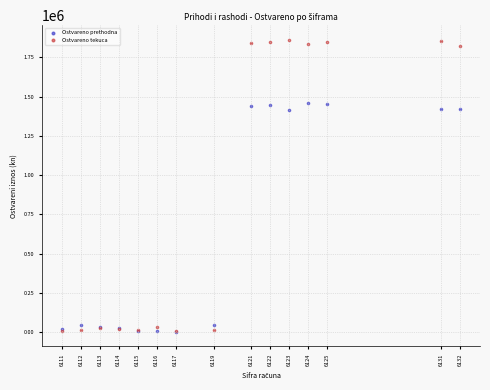

What are all the series names shown in the legend?

Ostvareno prethodna, Ostvareno tekuca